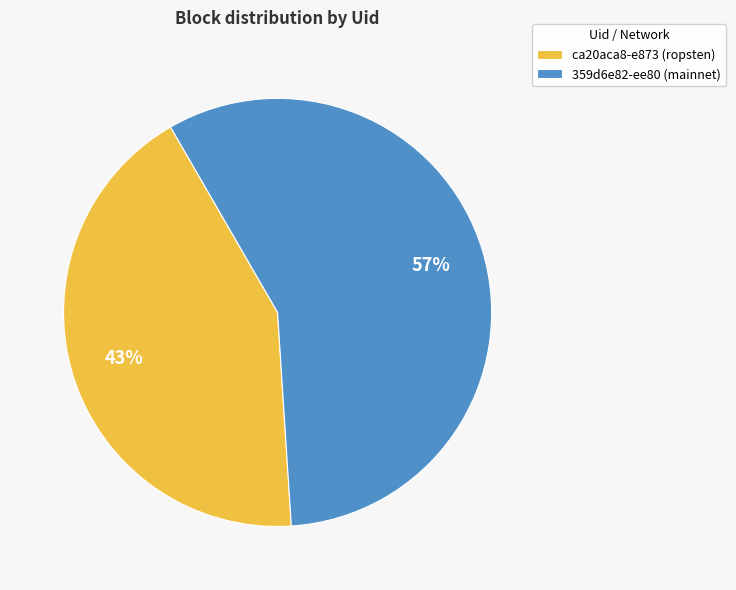

Which category has the biggest portion of the pie?

359d6e82-ee80 (mainnet)